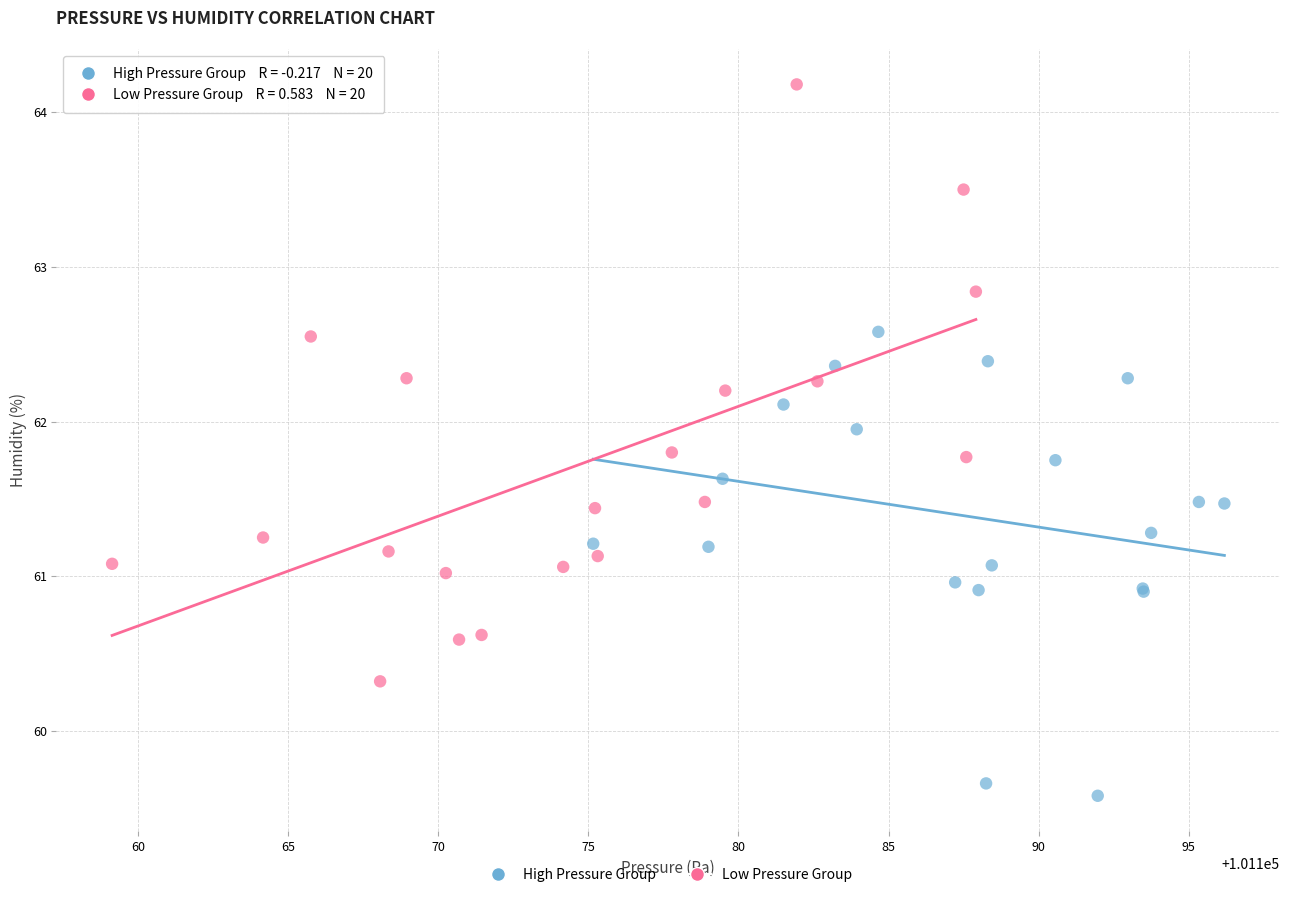

Which series contains the lowest Y value?

High Pressure Group